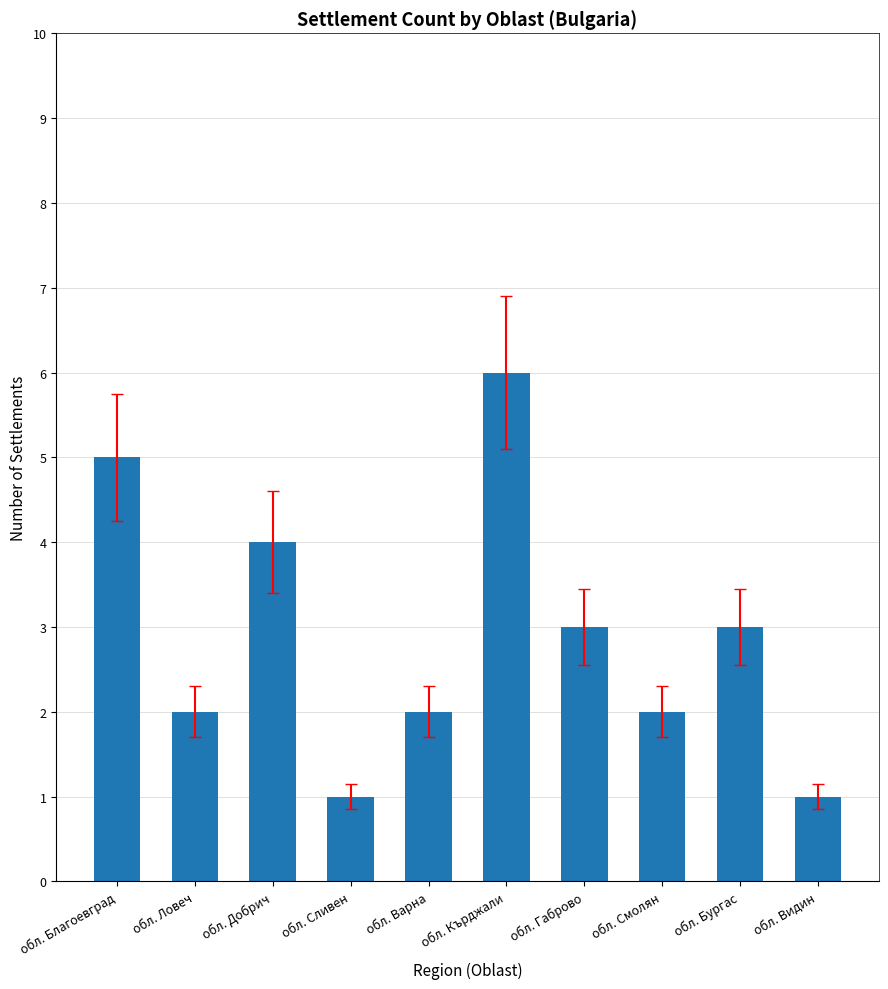

What is the label of the 10th bar from the left?

обл. Видин